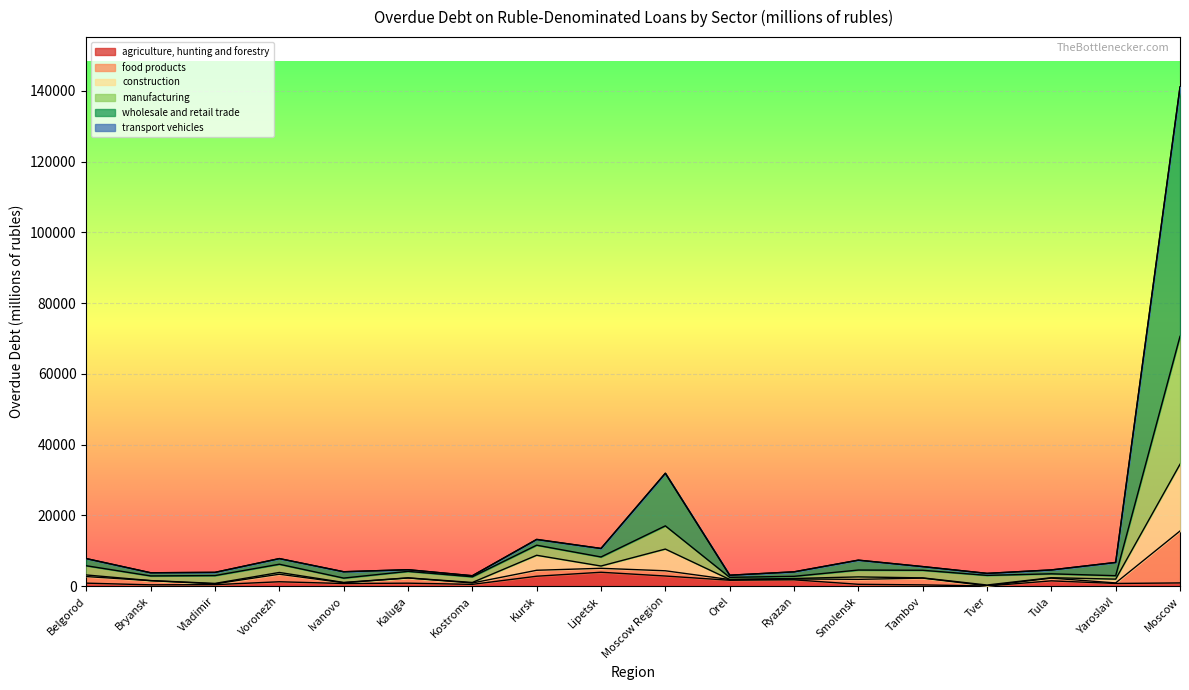

What is the sum of the agriculture, hunting and forestry values at Orel and Tula?

3191